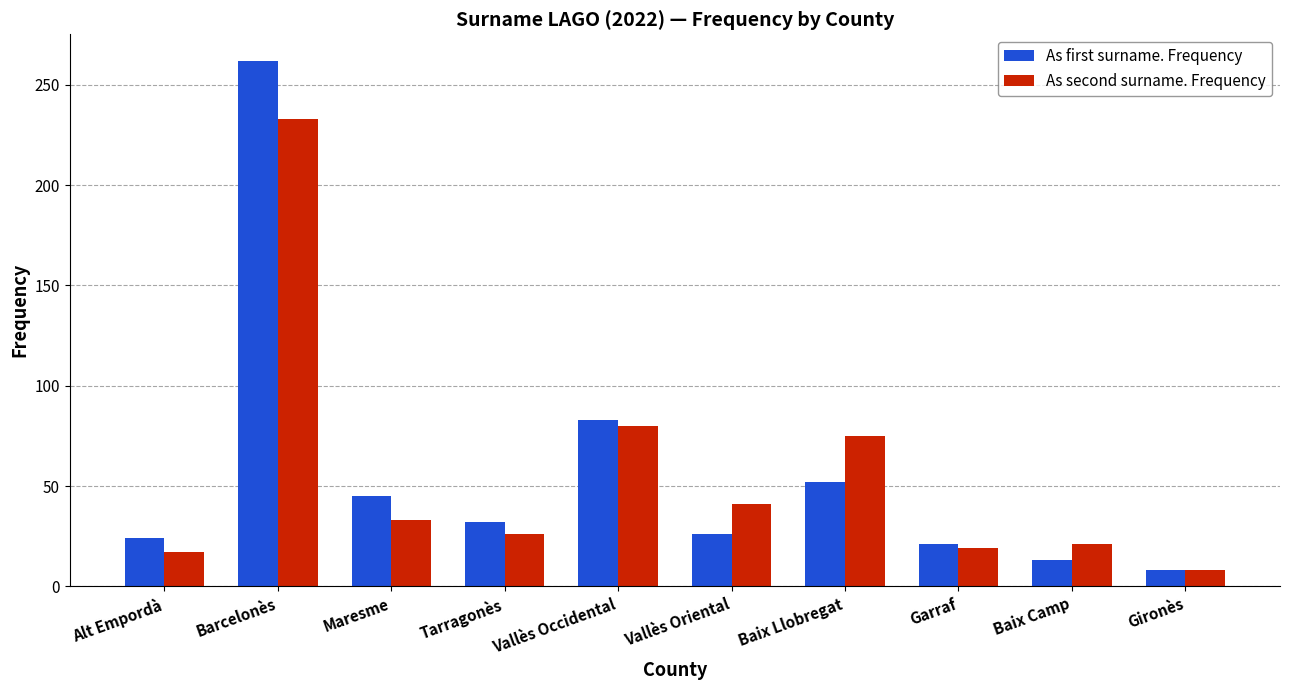

True or false: As second surname. Frequency has a value of 26 at Alt Empordà.

False